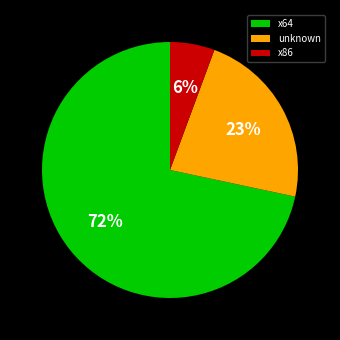

Which has a higher value, x64 or x86?

x64